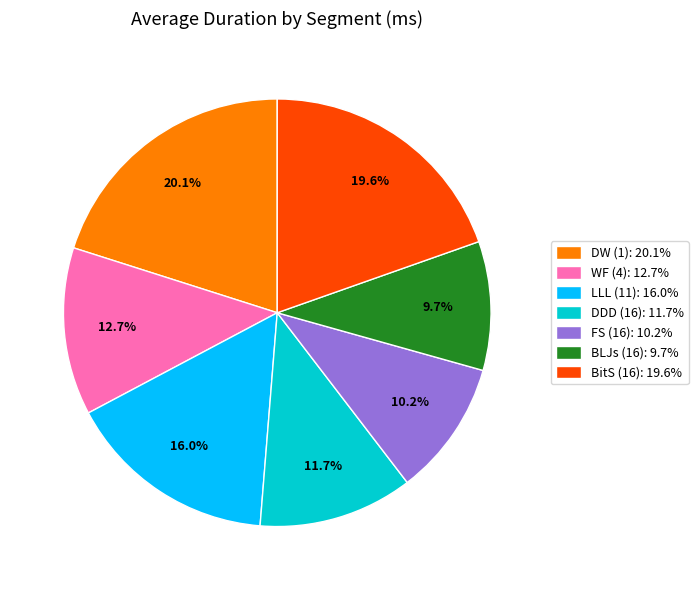

To the nearest percent, what is the difference between the largest and smallest slice percentages?

10%